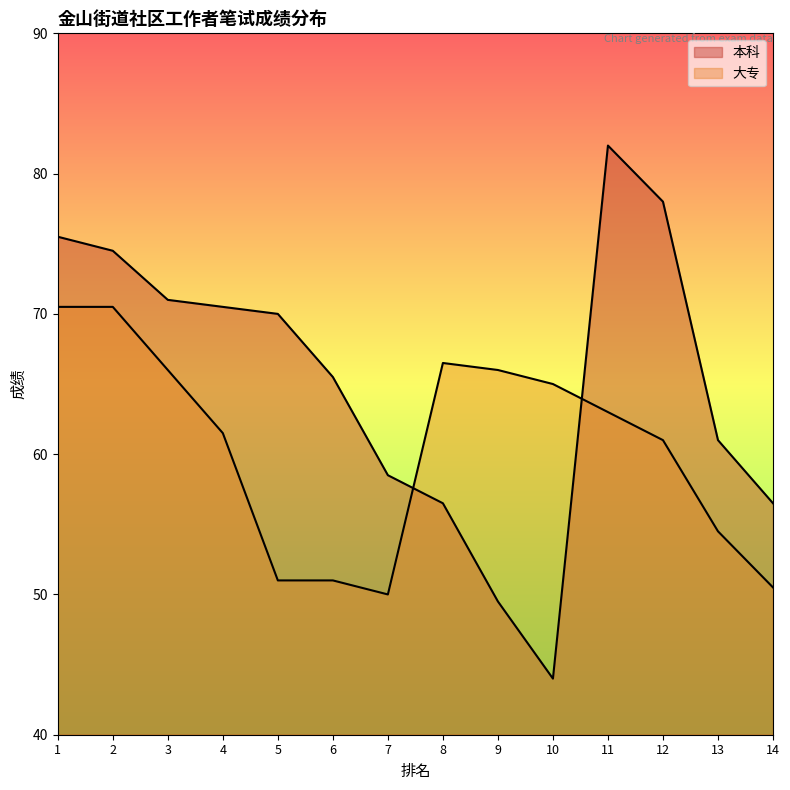

At which category does the chart reach its minimum across all series?

10